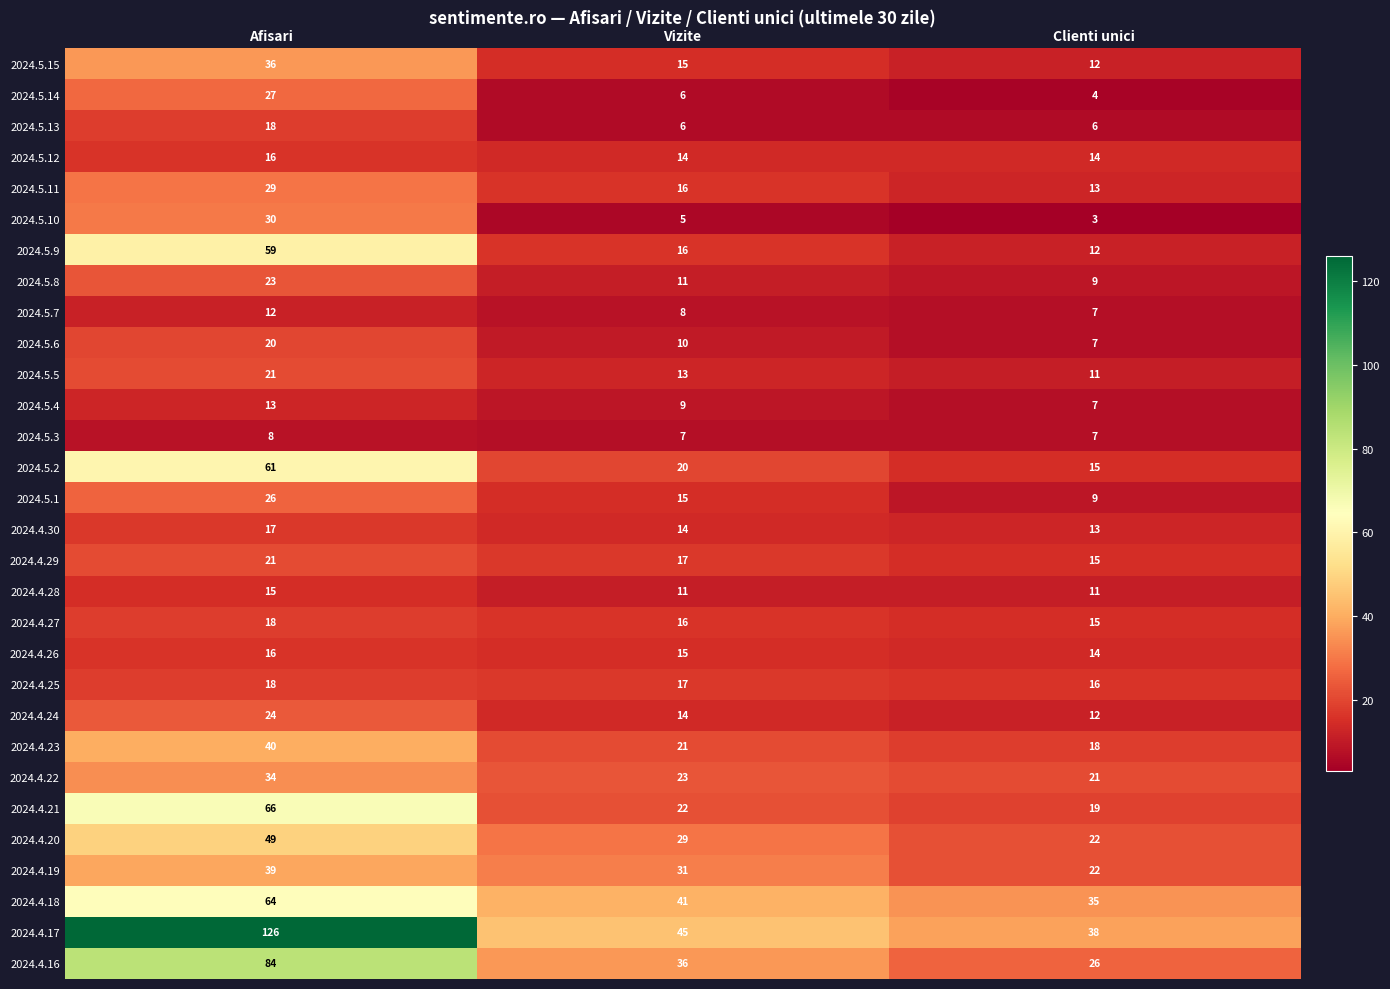

Which series changed the most between Afisari and Clienti unici?

2024.4.17